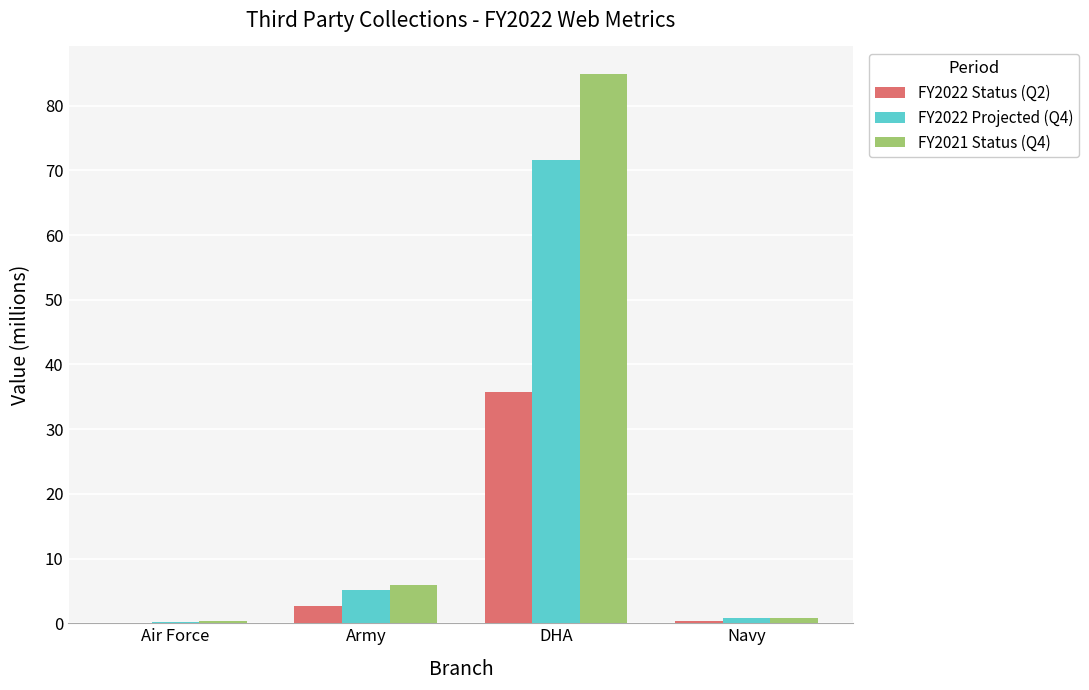

What is the highest value of the FY2021 Status (Q4) series?

84.9